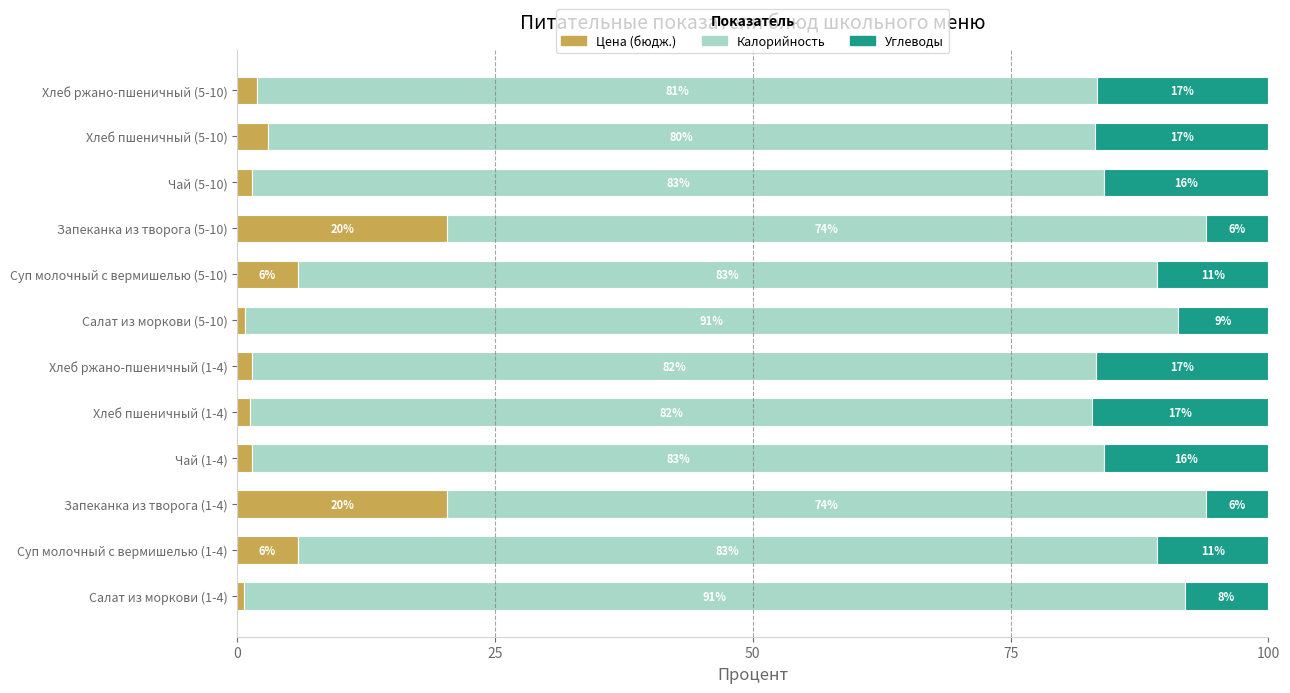

What is the average value of the Цена (бюдж.) series?

5.4